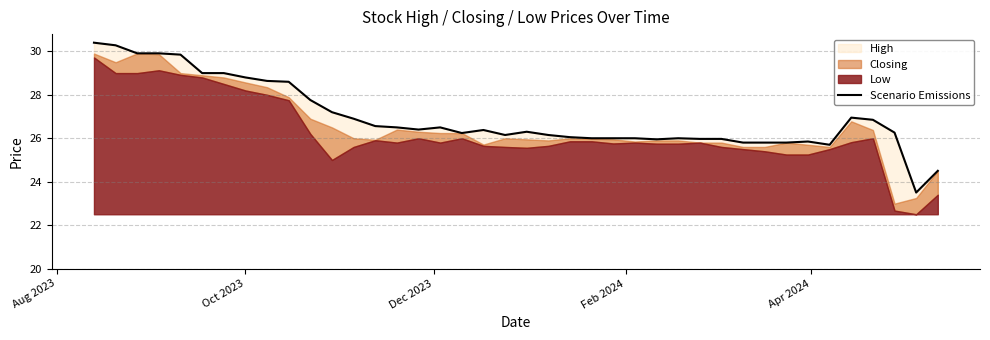

How many data points are above 26?

26